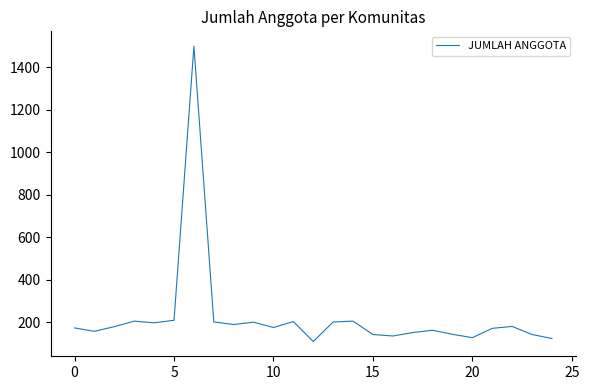

What is the sum of all values?

5579